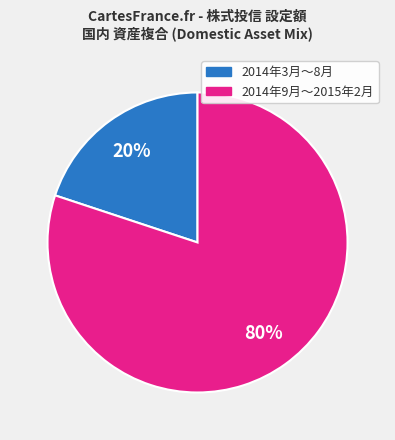

Is there any slice that represents more than half of the pie?

Yes